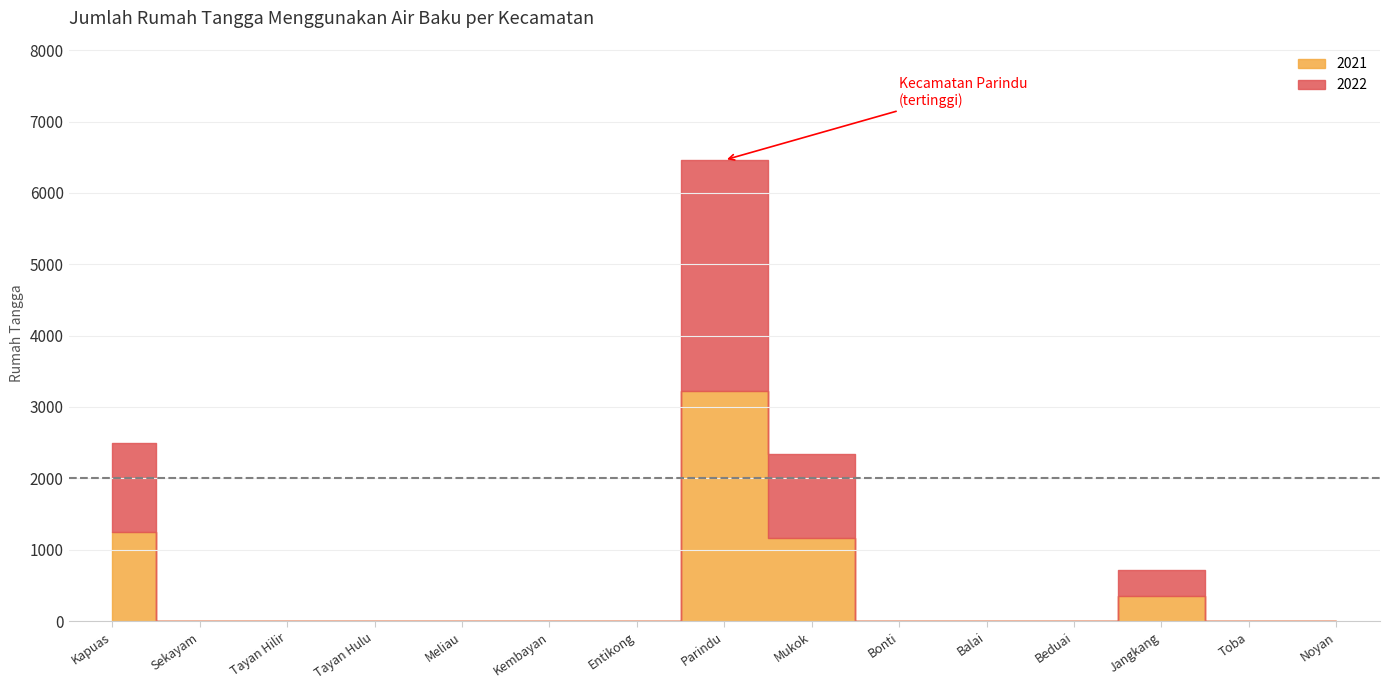

Is this an area chart (filled region under the line)?

No